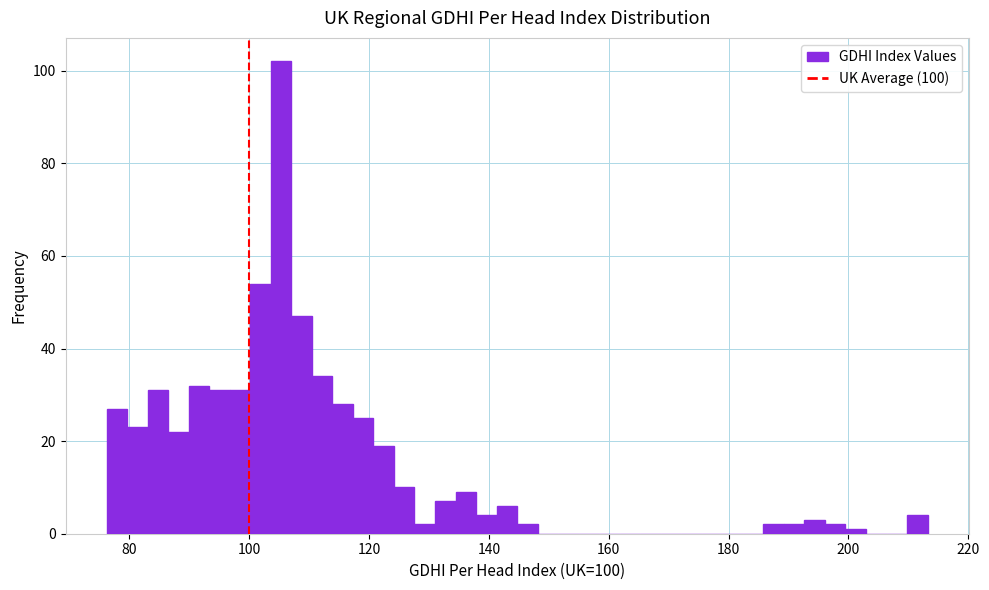

Around what value on the x-axis is the tallest bar? Give the approximate position of its centre, as read against the axis.

106